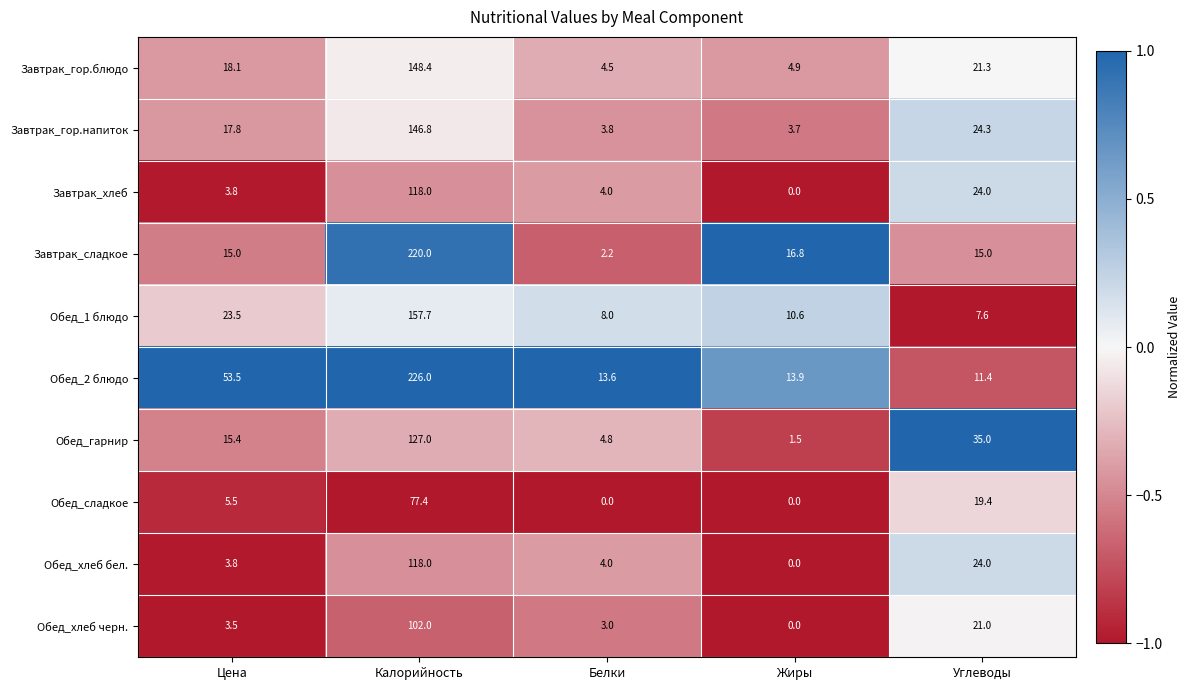

At which label does Завтрак_хлеб reach its peak?

Калорийность